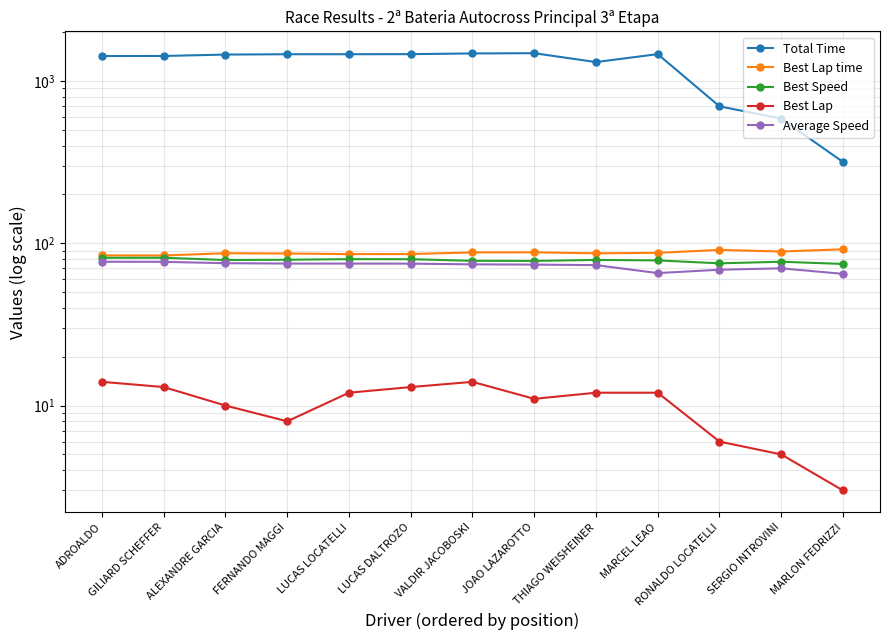

At which label is Total Time closest to 899?

RONALDO LOCATELLI